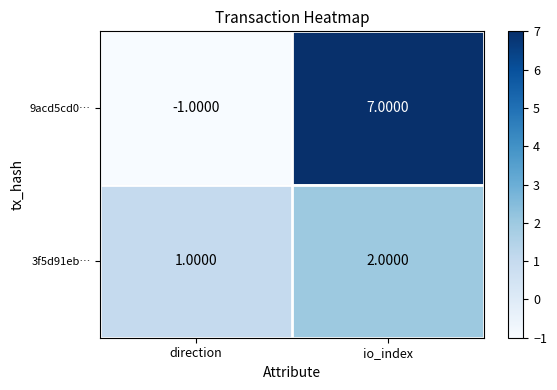

Which series has the widest spread of values?

9acd5cd0…